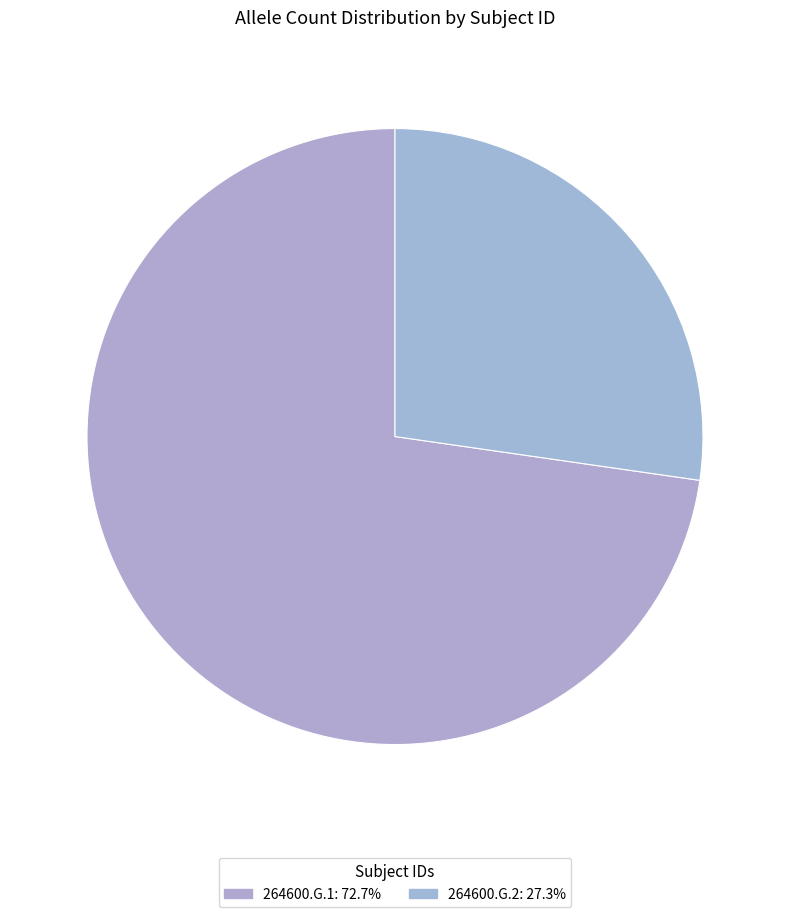

To the nearest percent, what is the difference between the largest and smallest slice percentages?

45%